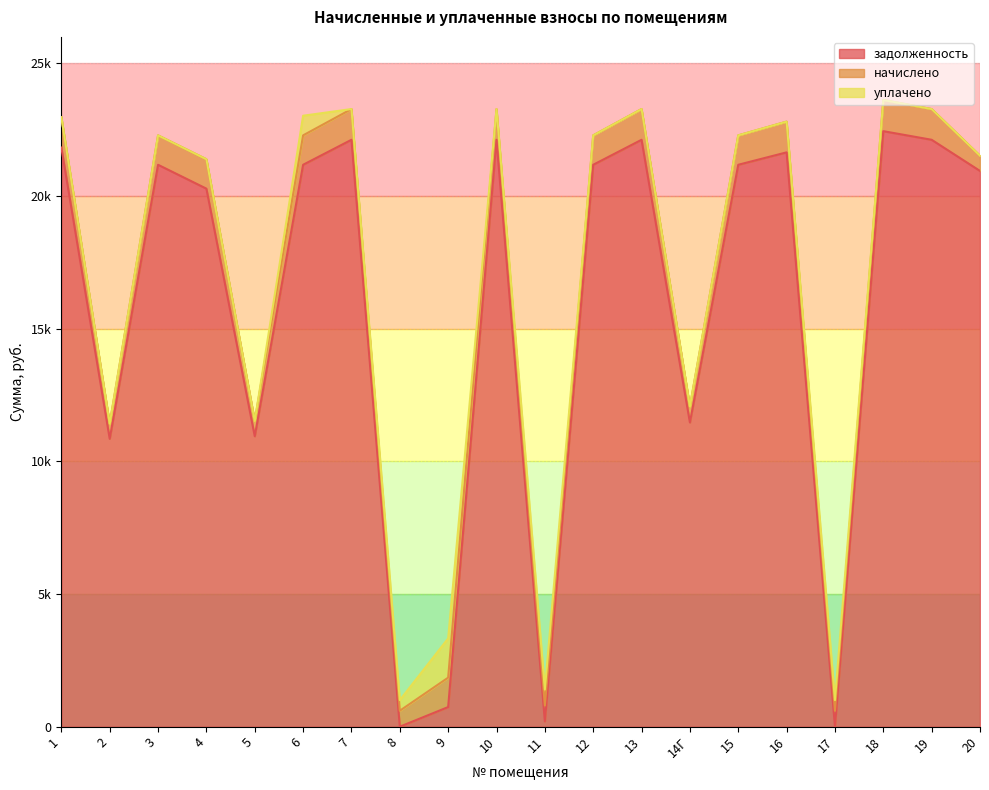

Between 20 and 15, which is larger?

15